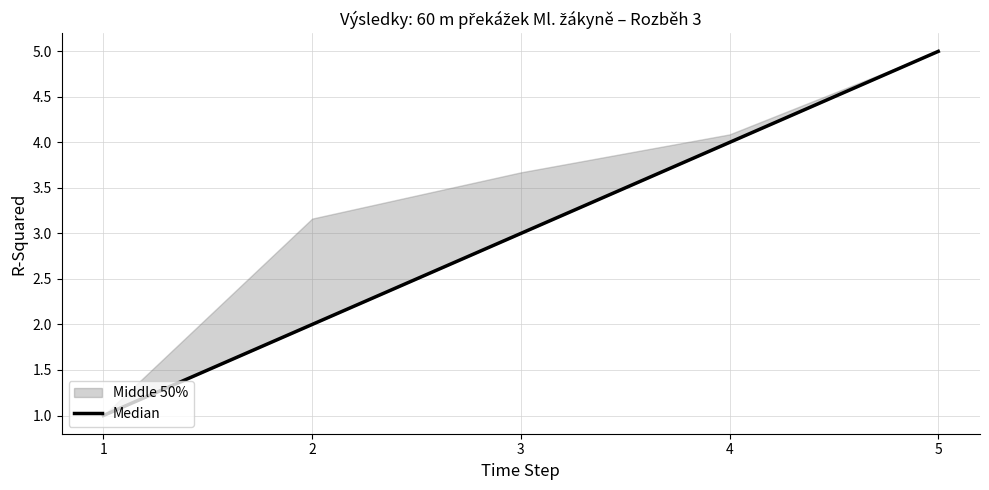

Rank the categories by value from highest to lowest.

5, 4, 3, 2, 1